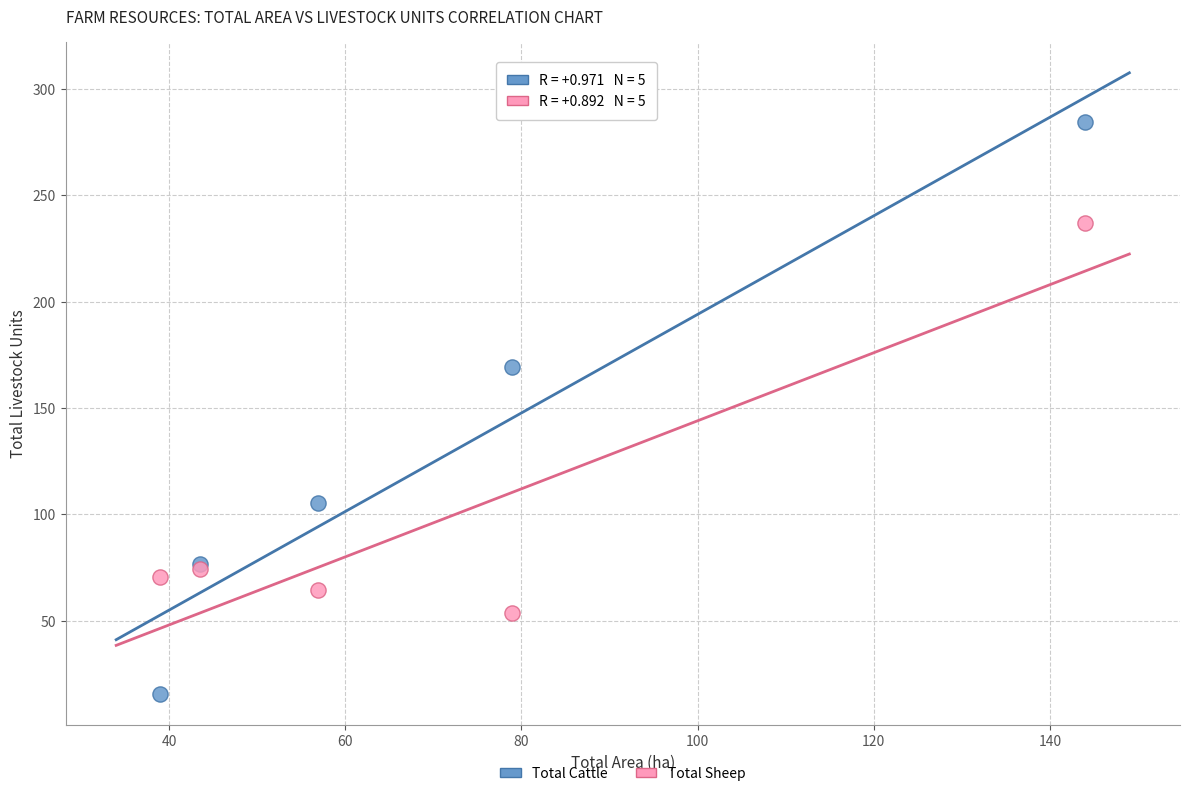

What are all the series names shown in the legend?

Total Cattle, Total Sheep